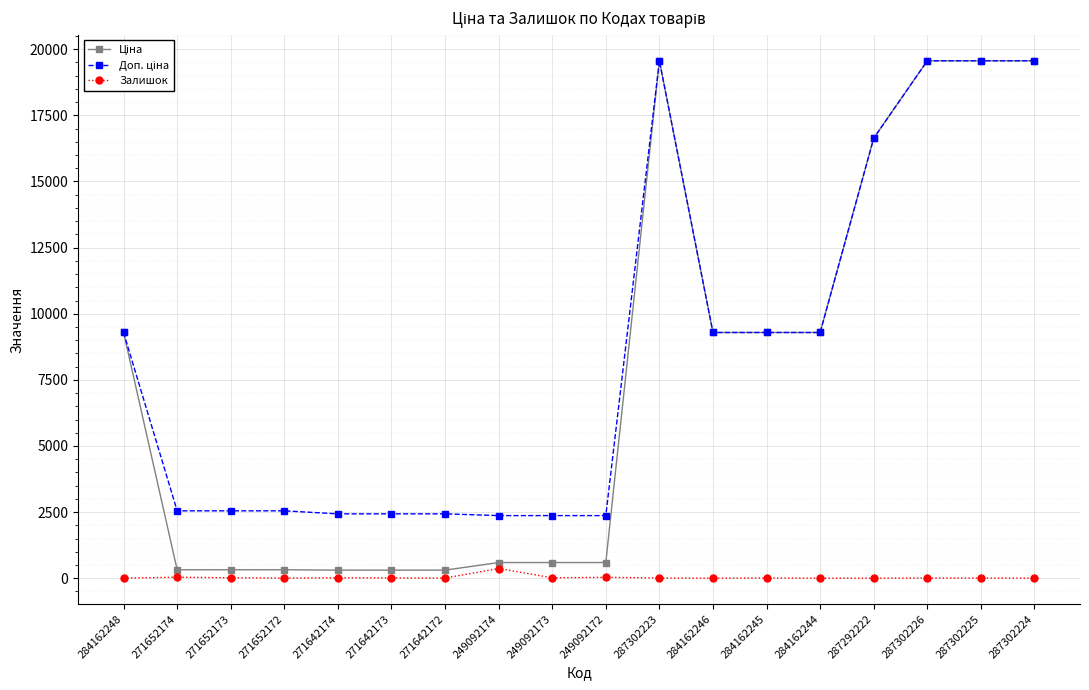

What is the difference between the highest and lowest values at 284162244?

9290.5